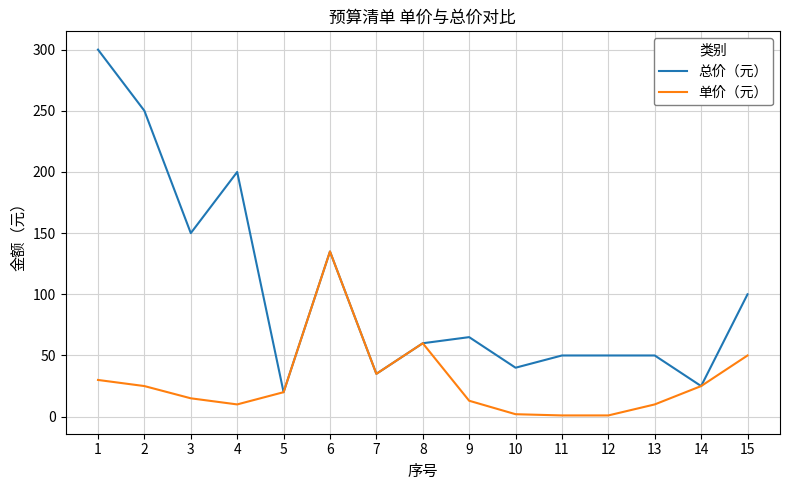

True or false: 总价（元） has a value of 165 at 15.

False